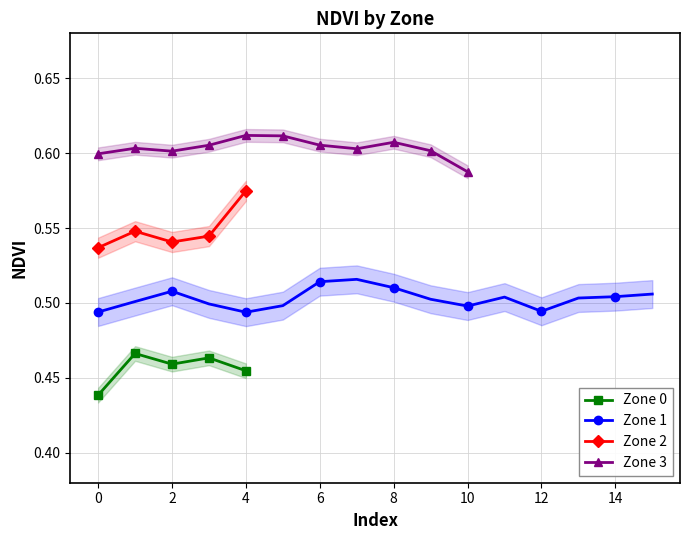

In Zone 2, how many points are higher than both neighbors (excluding endpoints)?

1